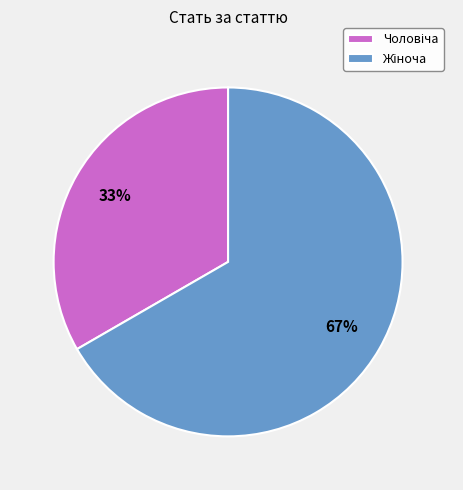

How many slices are in this pie chart?

2